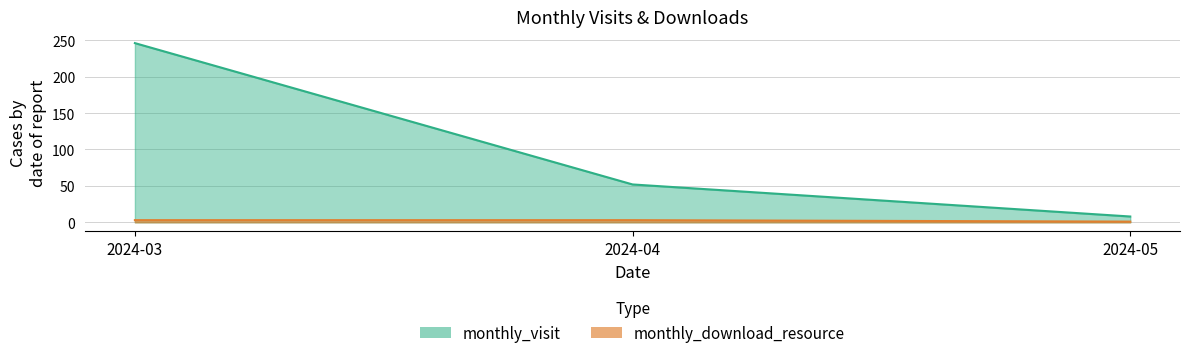

What is the minimum value for monthly_download_resource?

1